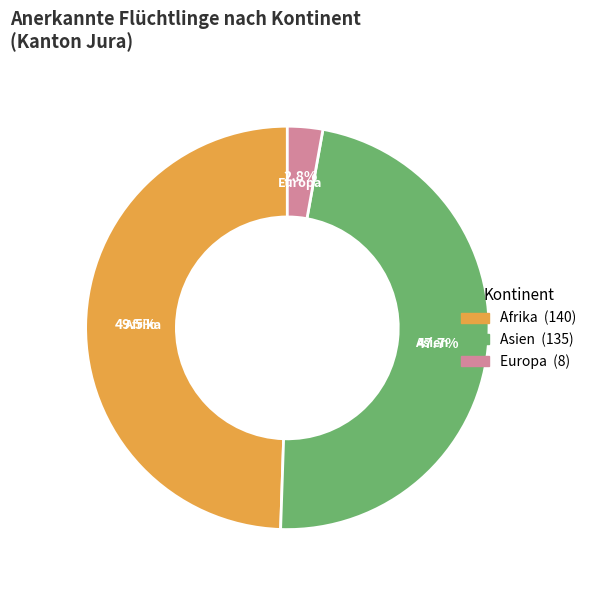

Do Asien and Europa together represent more than half of the pie?

Yes